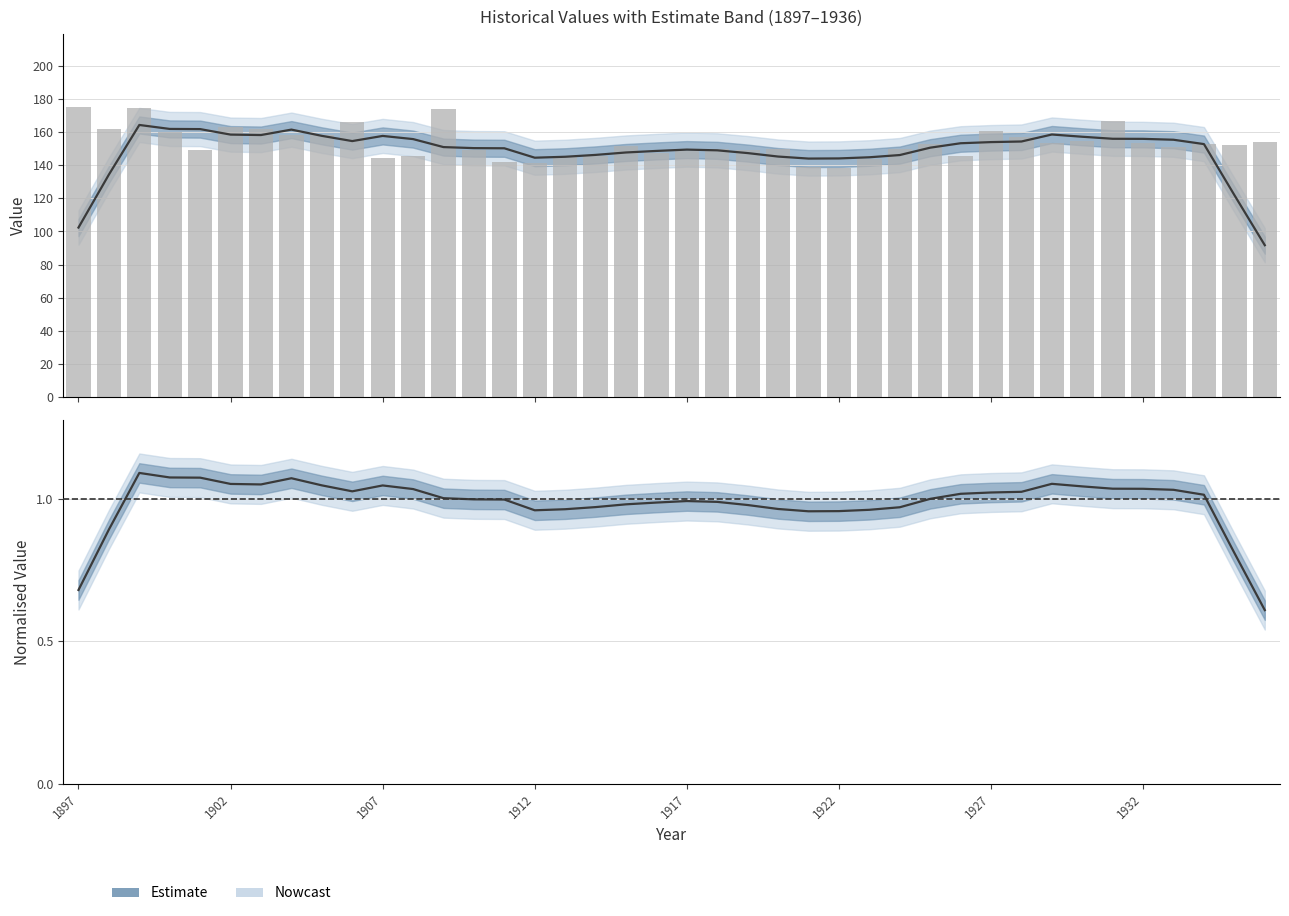

How many categories are shown in the chart?

40